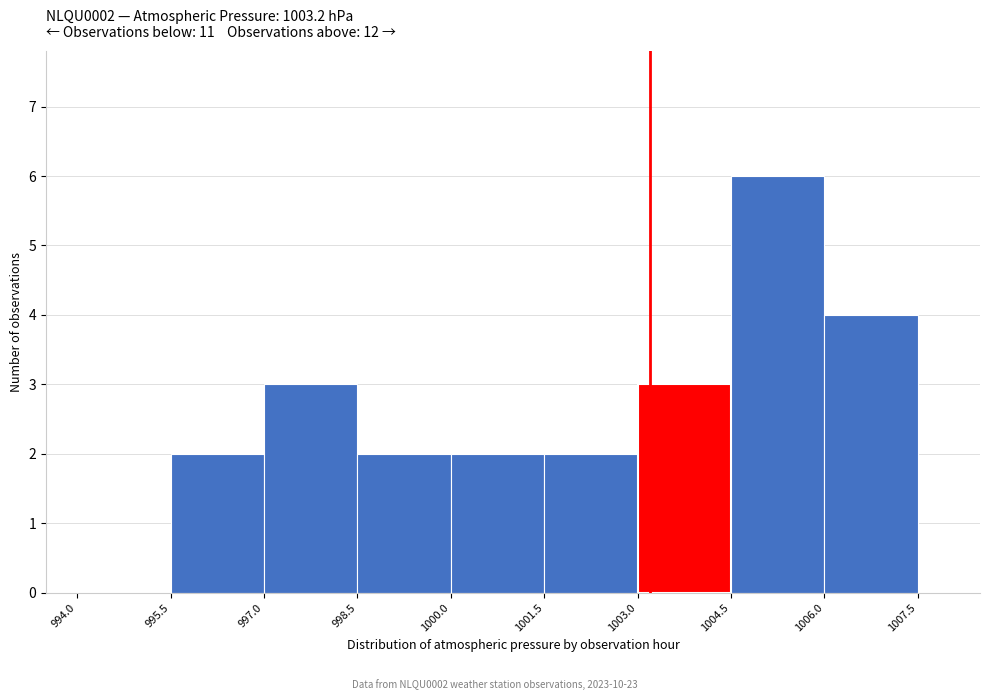

Reading left to right, transcribe this chart: for each bar, give the range it covers on the x-axis and its height. The values are not printed on the chart, so give them approximately, as read against the axis.

994.0 to 995.5: 0
995.5 to 997.0: 2
997.0 to 998.5: 3
998.5 to 1000.0: 2
1000.0 to 1001.5: 2
1001.5 to 1003.0: 2
1003.0 to 1004.5: 3
1004.5 to 1006.0: 6
1006.0 to 1007.5: 4